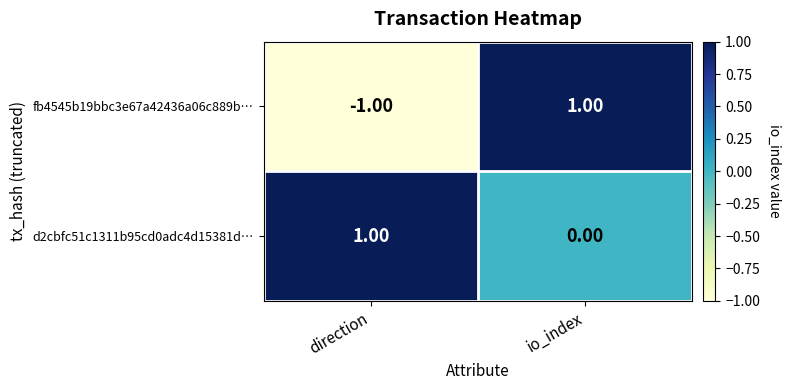

At which label does d2cbfc51c1311b95cd0adc4d15381d… reach its minimum?

io_index